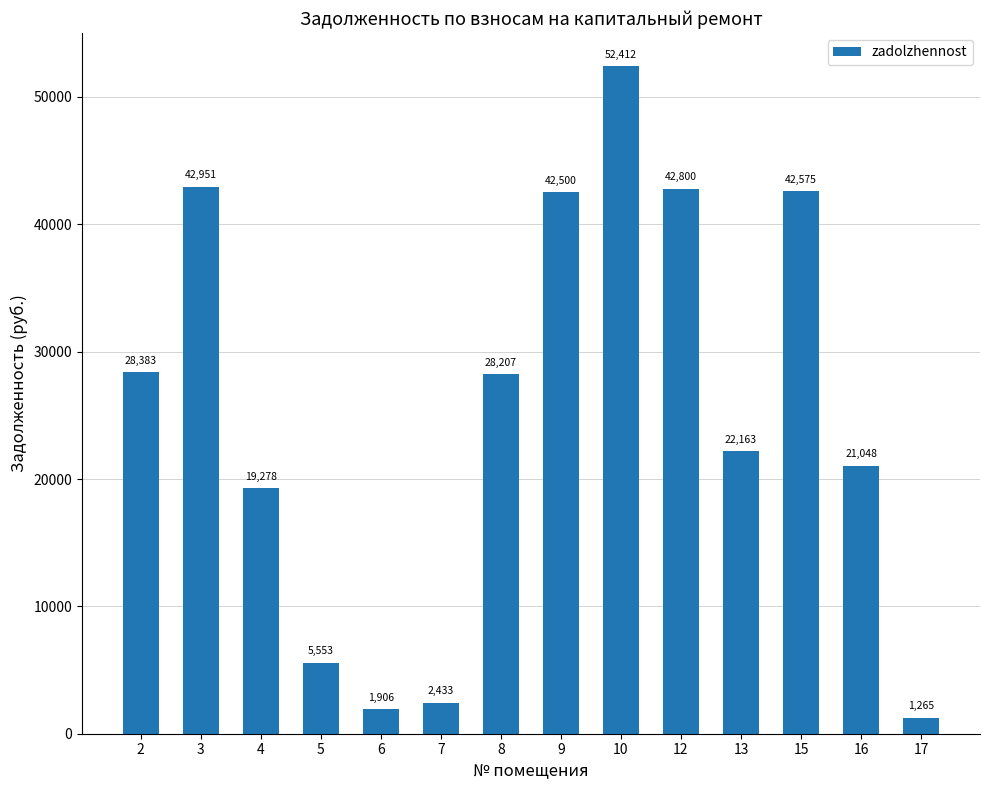

What is the value of the 1st bar from the left?

28383.5